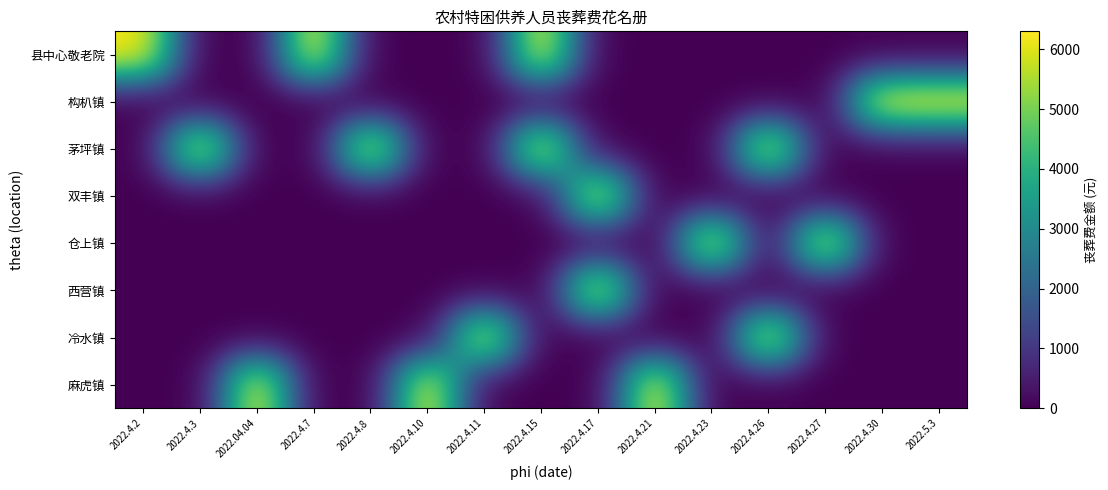

Reading left to right, what are all the values shown in this chart?

县中心敬老院: 2022.4.2=6300	2022.4.3=0	2022.04.04=0	2022.4.7=6300	2022.4.8=0	2022.4.10=0	2022.4.11=0	2022.4.15=6300	2022.4.17=0	2022.4.21=0	2022.4.23=0	2022.4.26=0	2022.4.27=0	2022.4.30=0	2022.5.3=0
构朳镇: 2022.4.2=0	2022.4.3=0	2022.04.04=0	2022.4.7=0	2022.4.8=0	2022.4.10=0	2022.4.11=0	2022.4.15=0	2022.4.17=0	2022.4.21=0	2022.4.23=0	2022.4.26=0	2022.4.27=0	2022.4.30=6300	2022.5.3=6300
茅坪镇: 2022.4.2=0	2022.4.3=6300	2022.04.04=0	2022.4.7=0	2022.4.8=6300	2022.4.10=0	2022.4.11=0	2022.4.15=6300	2022.4.17=0	2022.4.21=0	2022.4.23=0	2022.4.26=6300	2022.4.27=0	2022.4.30=0	2022.5.3=0
双丰镇: 2022.4.2=0	2022.4.3=0	2022.04.04=0	2022.4.7=0	2022.4.8=0	2022.4.10=0	2022.4.11=0	2022.4.15=0	2022.4.17=6300	2022.4.21=0	2022.4.23=0	2022.4.26=0	2022.4.27=0	2022.4.30=0	2022.5.3=0
仓上镇: 2022.4.2=0	2022.4.3=0	2022.04.04=0	2022.4.7=0	2022.4.8=0	2022.4.10=0	2022.4.11=0	2022.4.15=0	2022.4.17=0	2022.4.21=0	2022.4.23=6300	2022.4.26=0	2022.4.27=6300	2022.4.30=0	2022.5.3=0
西营镇: 2022.4.2=0	2022.4.3=0	2022.04.04=0	2022.4.7=0	2022.4.8=0	2022.4.10=0	2022.4.11=0	2022.4.15=0	2022.4.17=6300	2022.4.21=0	2022.4.23=0	2022.4.26=0	2022.4.27=0	2022.4.30=0	2022.5.3=0
冷水镇: 2022.4.2=0	2022.4.3=0	2022.04.04=0	2022.4.7=0	2022.4.8=0	2022.4.10=0	2022.4.11=6300	2022.4.15=0	2022.4.17=0	2022.4.21=0	2022.4.23=0	2022.4.26=6300	2022.4.27=0	2022.4.30=0	2022.5.3=0
麻虎镇: 2022.4.2=0	2022.4.3=0	2022.04.04=6300	2022.4.7=0	2022.4.8=0	2022.4.10=6300	2022.4.11=0	2022.4.15=0	2022.4.17=0	2022.4.21=6300	2022.4.23=0	2022.4.26=0	2022.4.27=0	2022.4.30=0	2022.5.3=0